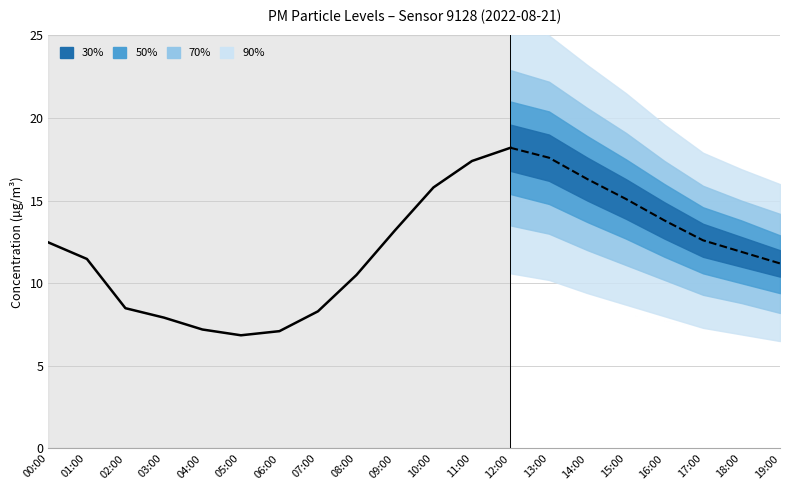

List the labels in order of value, largest first.

12:00, 11:00, 10:00, 09:00, 00:00, 01:00, 08:00, 02:00, 07:00, 03:00, 04:00, 06:00, 05:00